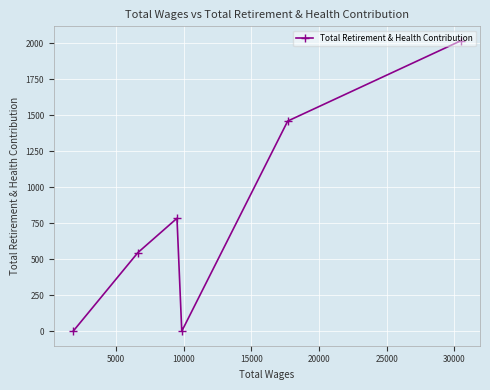

What is the greatest value displayed?

2016